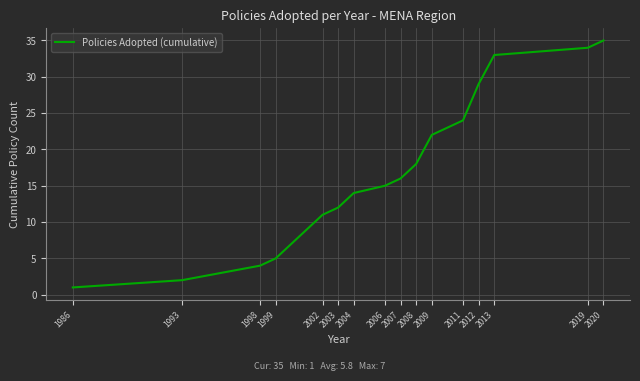

True or false: the data shows 26 at 2008.

False